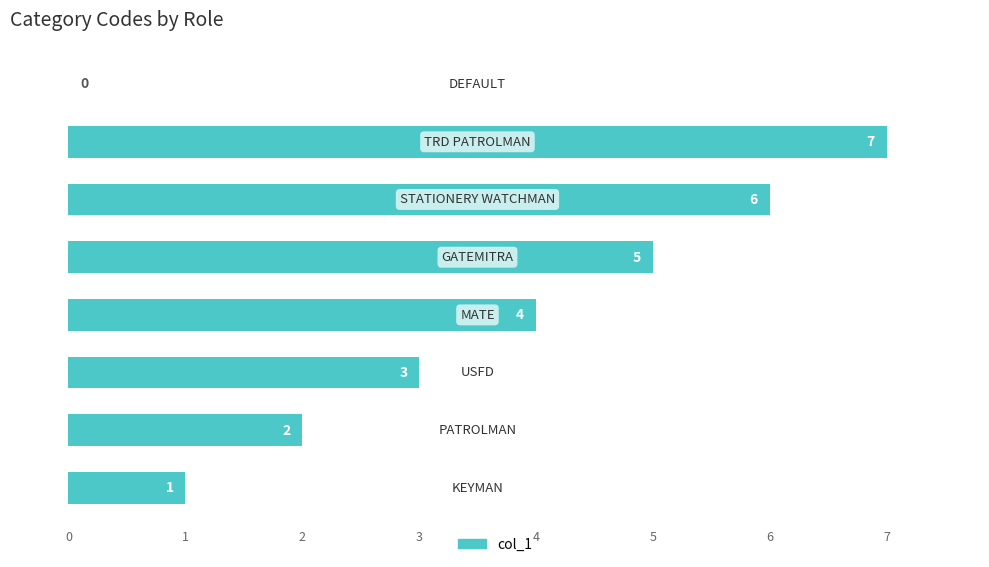

How many values are between 2 and 6?

5